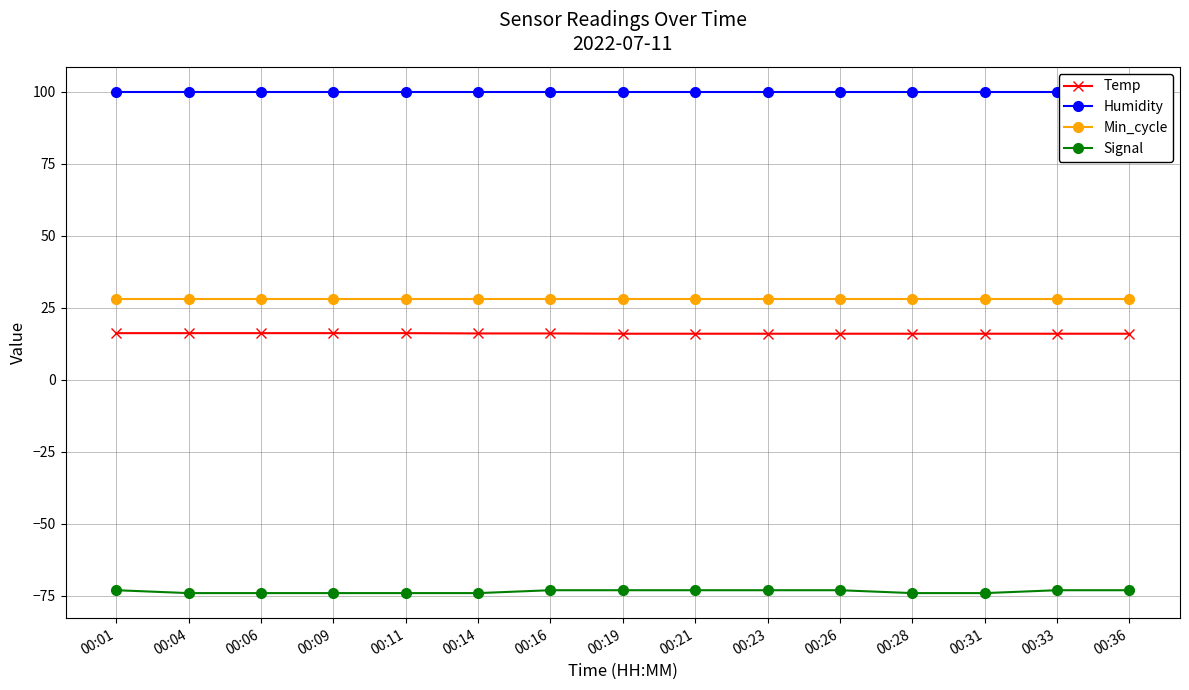

Is the value of Temp at 00:33 greater than the value of Signal at 00:21?

Yes